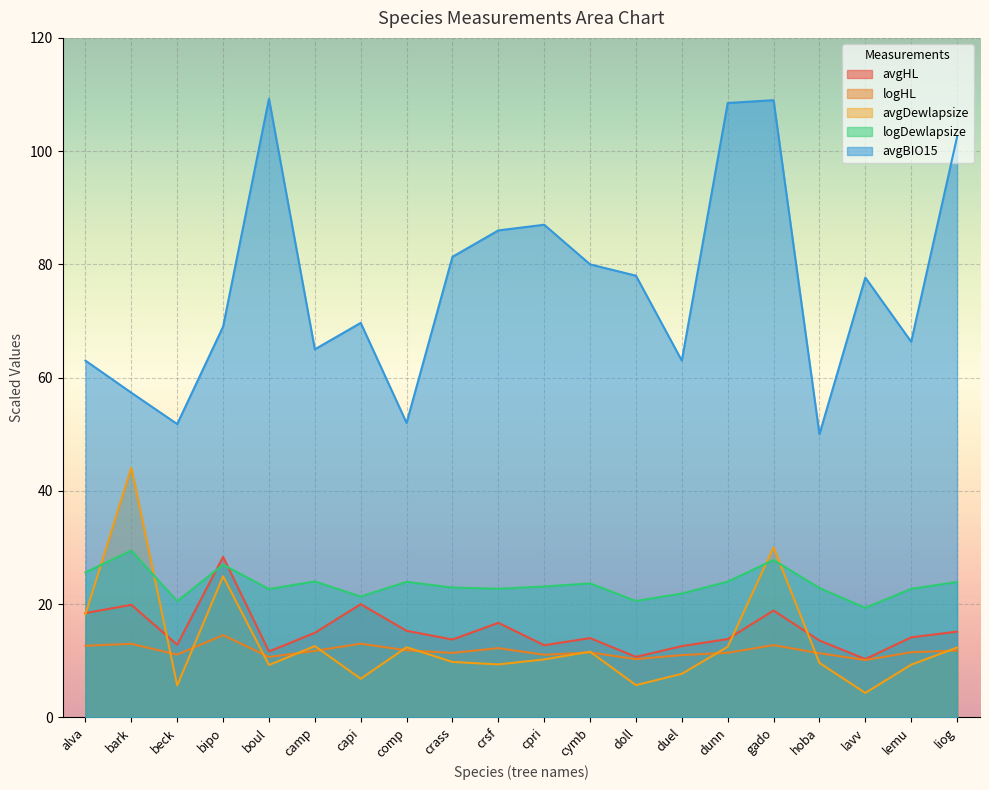

How many categories are shown in the chart?

20